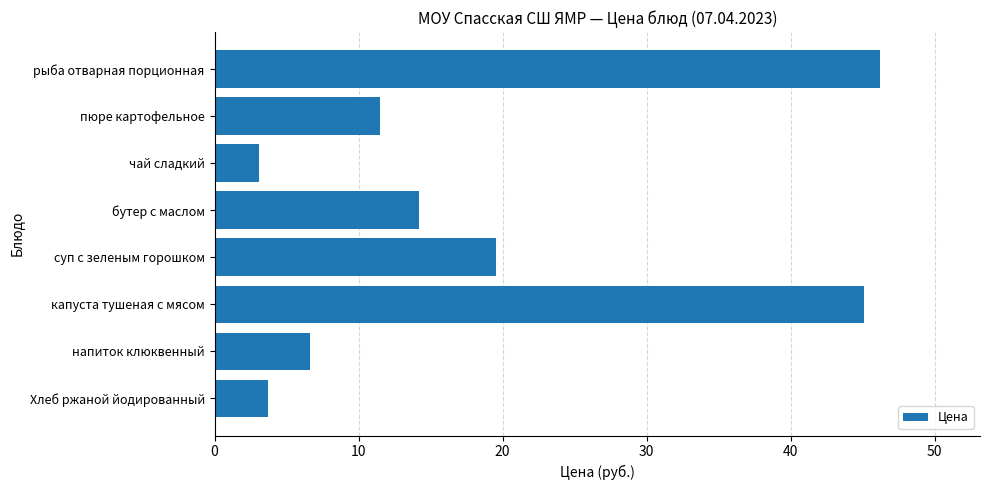

Count the number of categories in the chart.

8